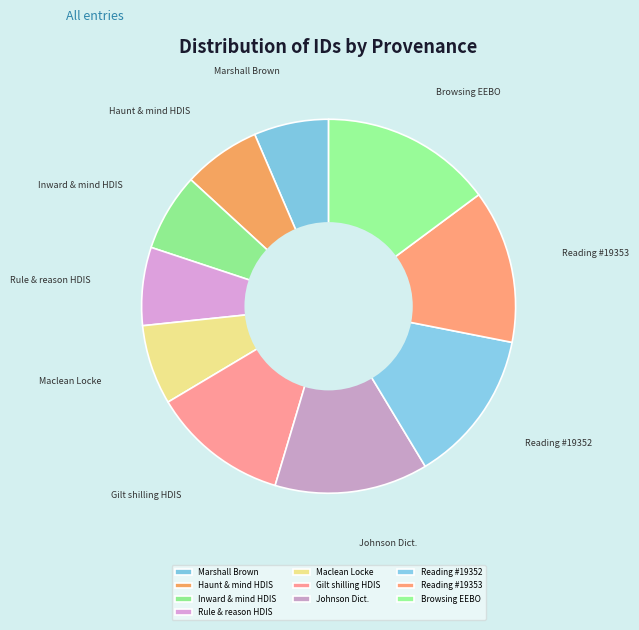

The Haunt & mind HDIS slice represents 12% of the pie. True or false?

False